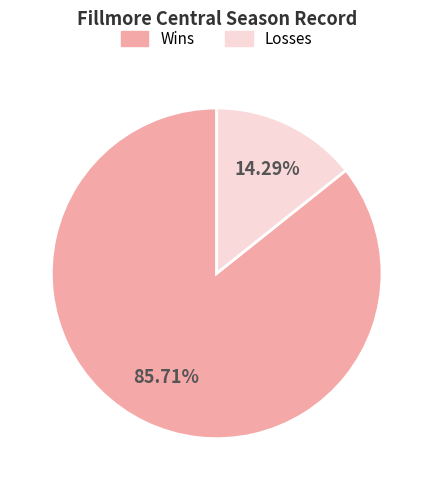

To the nearest percent, what is the difference between the largest and smallest slice percentages?

71%